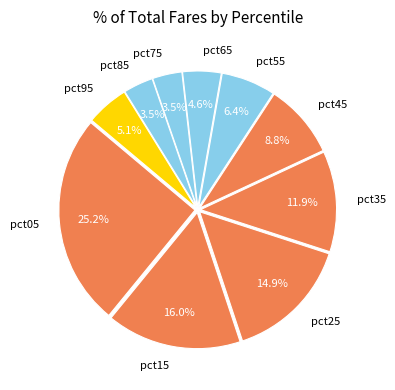

Between pct55 and pct75, which is larger?

pct55